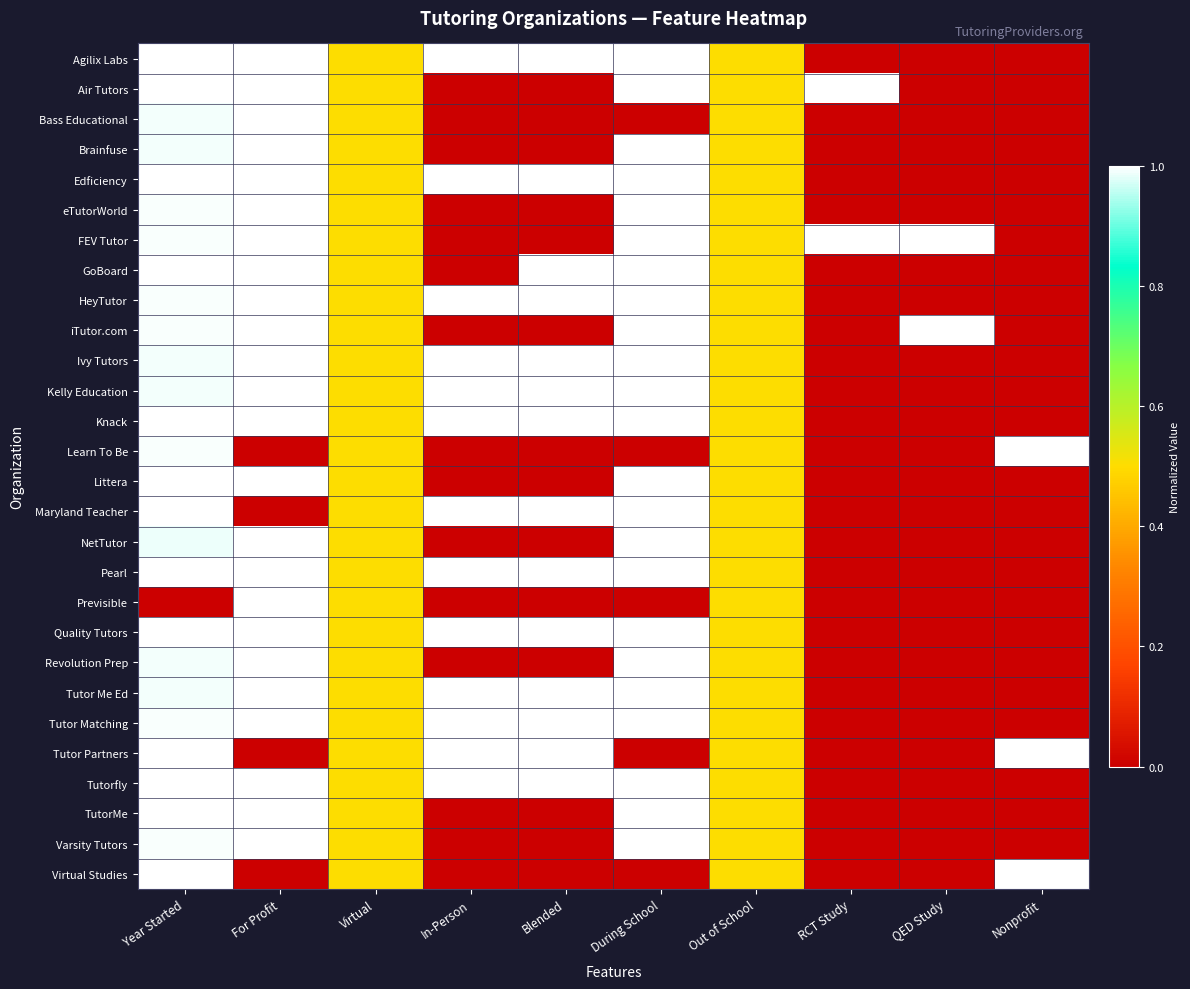

At how many categories does at least one series exceed 0?

10